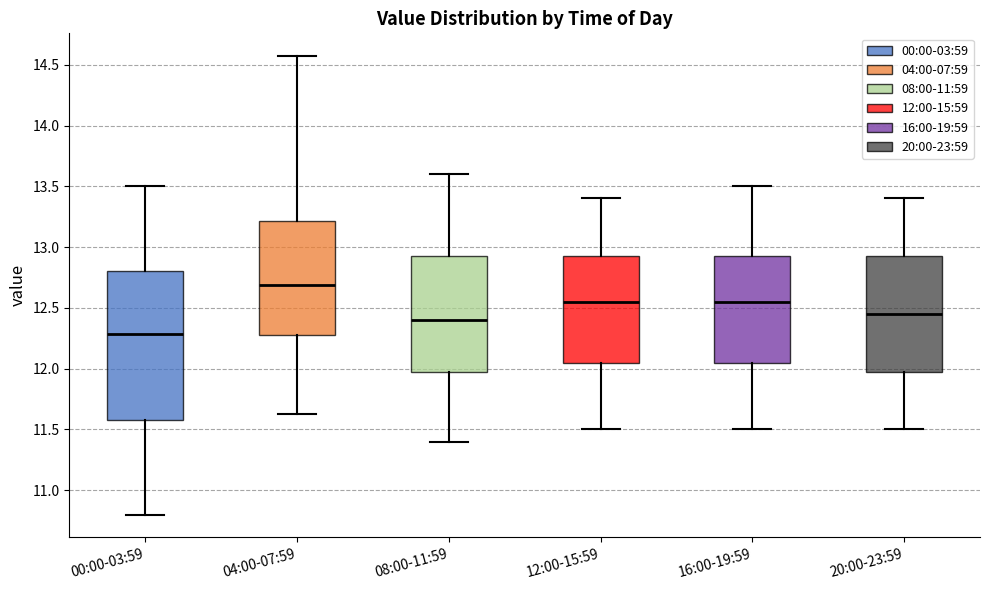

Reading left to right, transcribe this box plot: for each box, give where its median line is, the range the box spans, and where its two whiskers end, as read against the y-axis. The values are not printed on the chart, so give them approximately, as read against the axis.

00:00-03:59: median 12.30, box 11.60 to 12.80, whiskers 10.80 to 13.50
04:00-07:59: median 12.70, box 12.30 to 13.20, whiskers 11.65 to 14.55
08:00-11:59: median 12.40, box 12.00 to 12.95, whiskers 11.40 to 13.60
12:00-15:59: median 12.55, box 12.05 to 12.95, whiskers 11.50 to 13.40
16:00-19:59: median 12.55, box 12.05 to 12.95, whiskers 11.50 to 13.50
20:00-23:59: median 12.45, box 12.00 to 12.95, whiskers 11.50 to 13.40